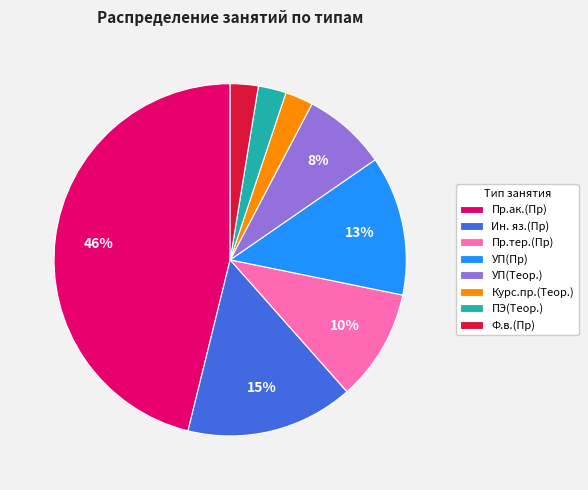

Does any single category account for the majority?

No